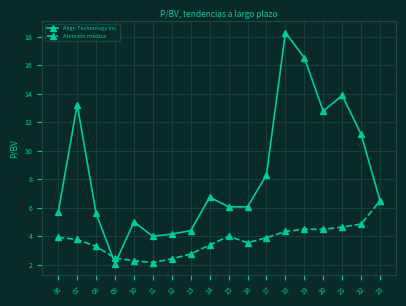

List the series in order of their peak value, highest first.

Align Technology Inc., Atención médica